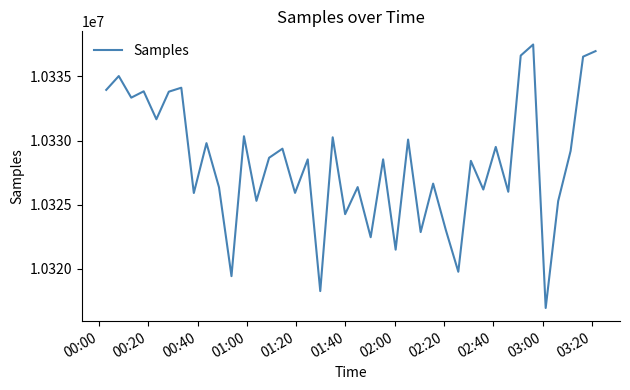

What is the maximum value shown in the chart?

10337478